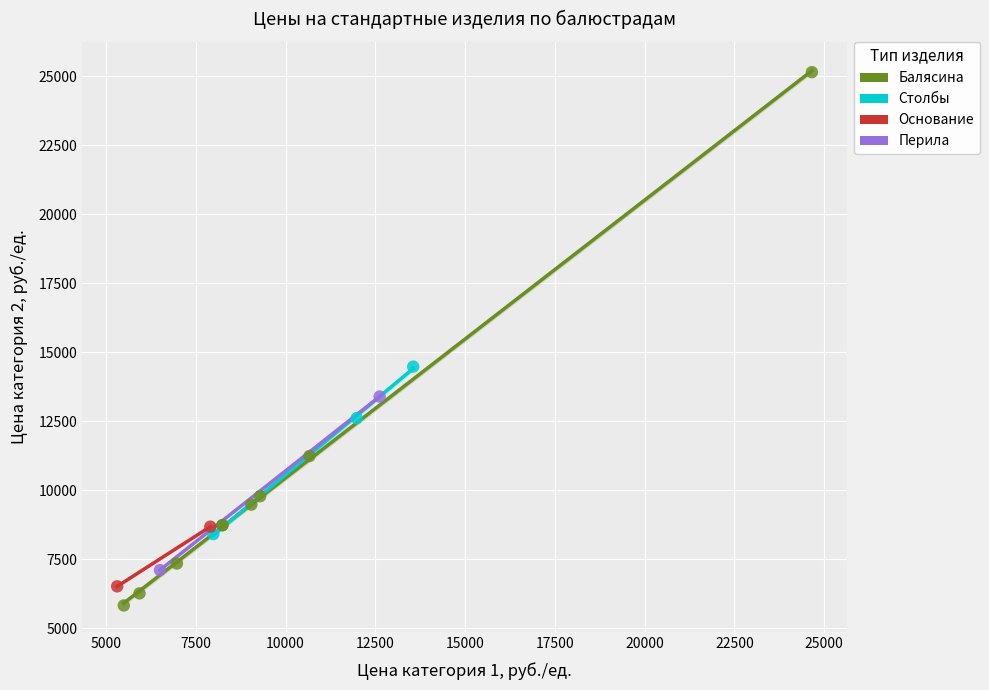

Which series has the largest Y range (max minus min)?

Балясина